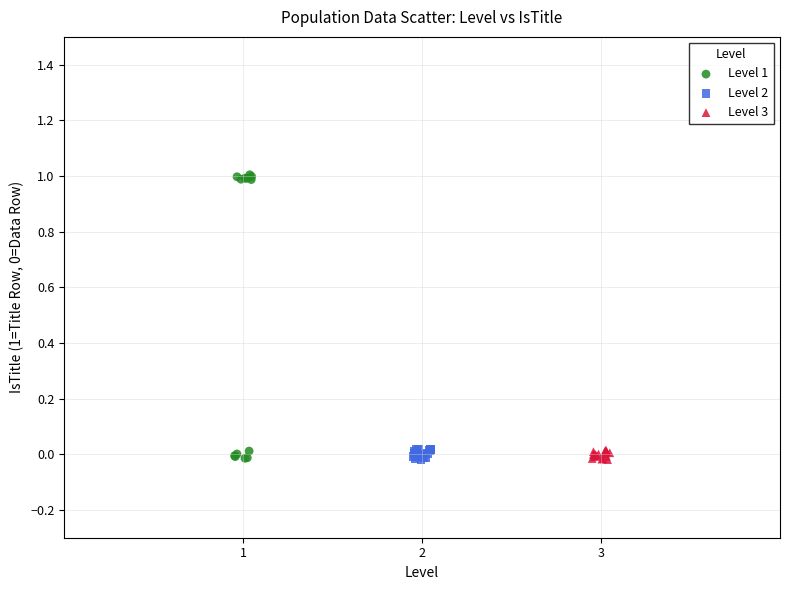

Which series has the widest spread of Y values?

Level 1